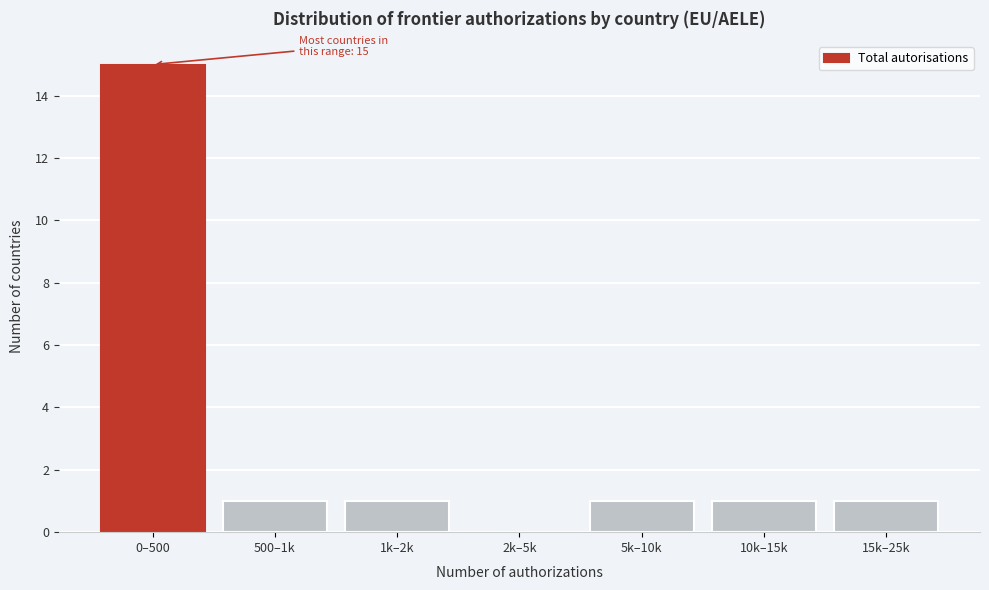

Reading right to left, transcribe all the data shown in this chart.

15k–25k=1	10k–15k=1	5k–10k=1	2k–5k=0	1k–2k=1	500–1k=1	0–500=15